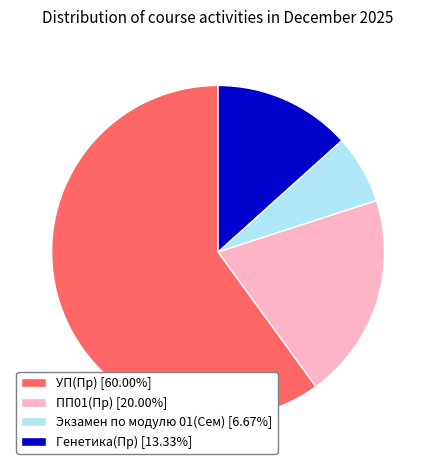

Which slice is the smallest?

Экзамен по модулю 01(Сем)